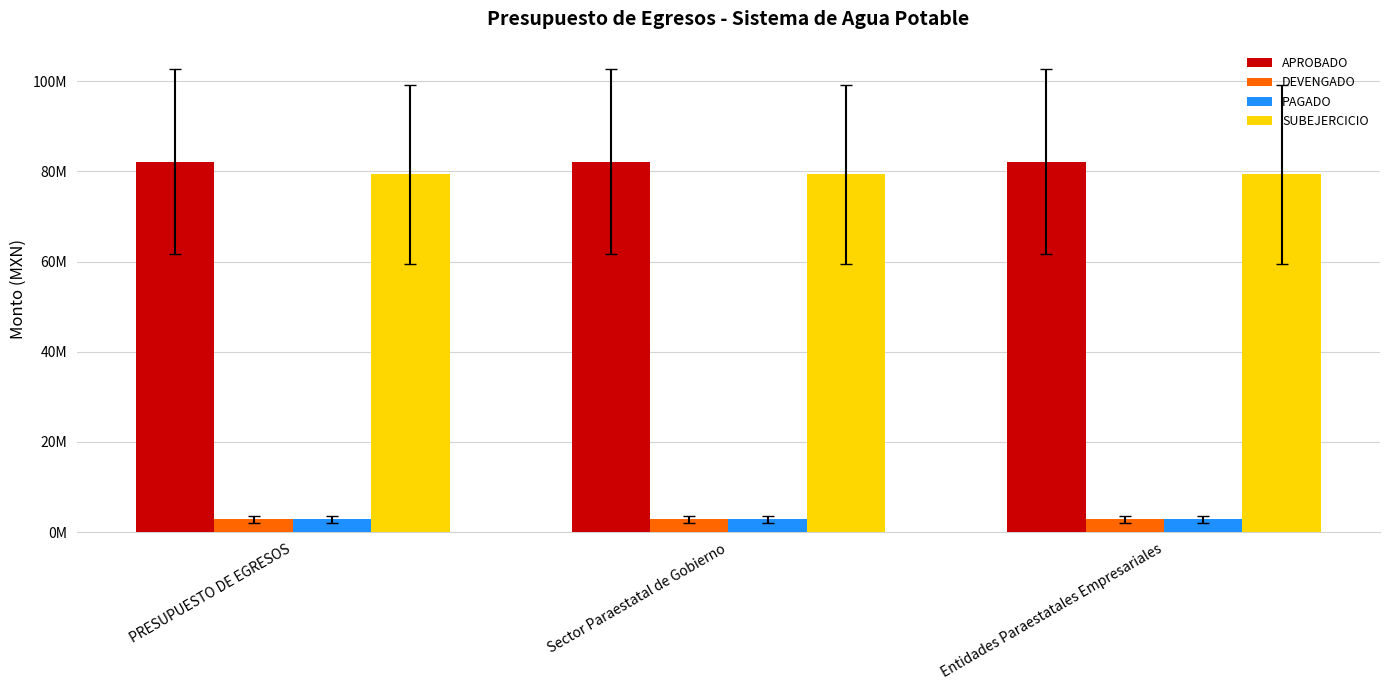

What are all the series names shown in the legend?

APROBADO, DEVENGADO, PAGADO, SUBEJERCICIO